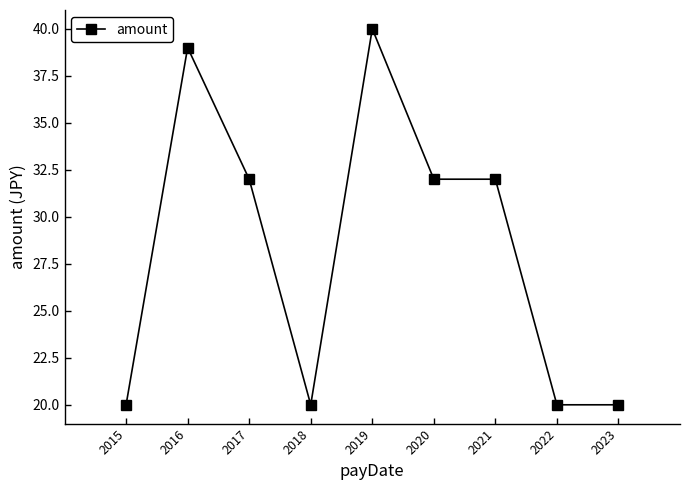

What is the value of the 3rd point from the left?

32